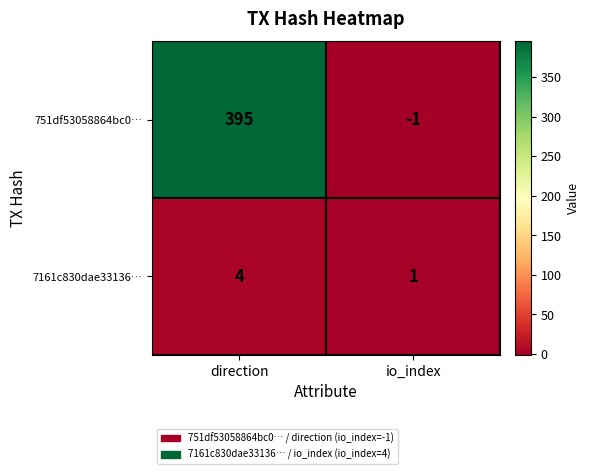

How many data points does each series have?

2